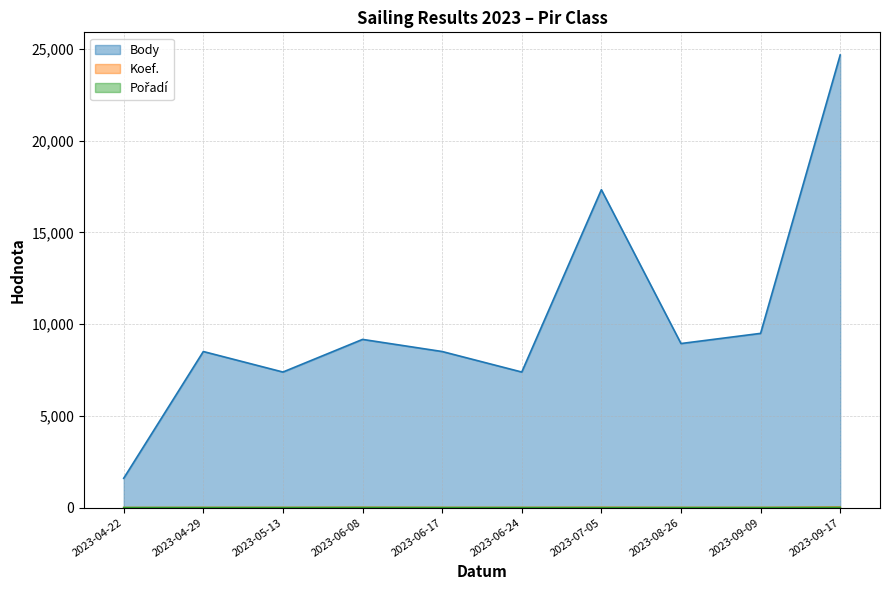

What is the maximum value for Body?

24662